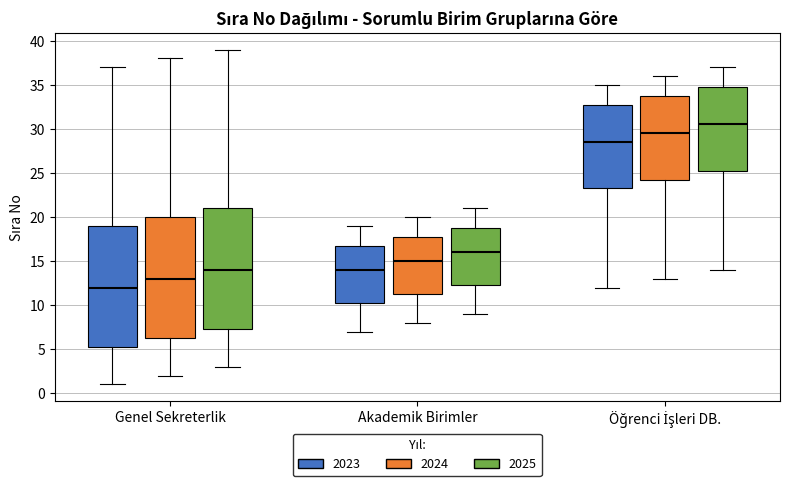

Where is the lower edge of the box for Genel Sekreterlik (2025) on the y-axis? The values are not printed on the chart, so give them approximately, as read against the axis.

7.5